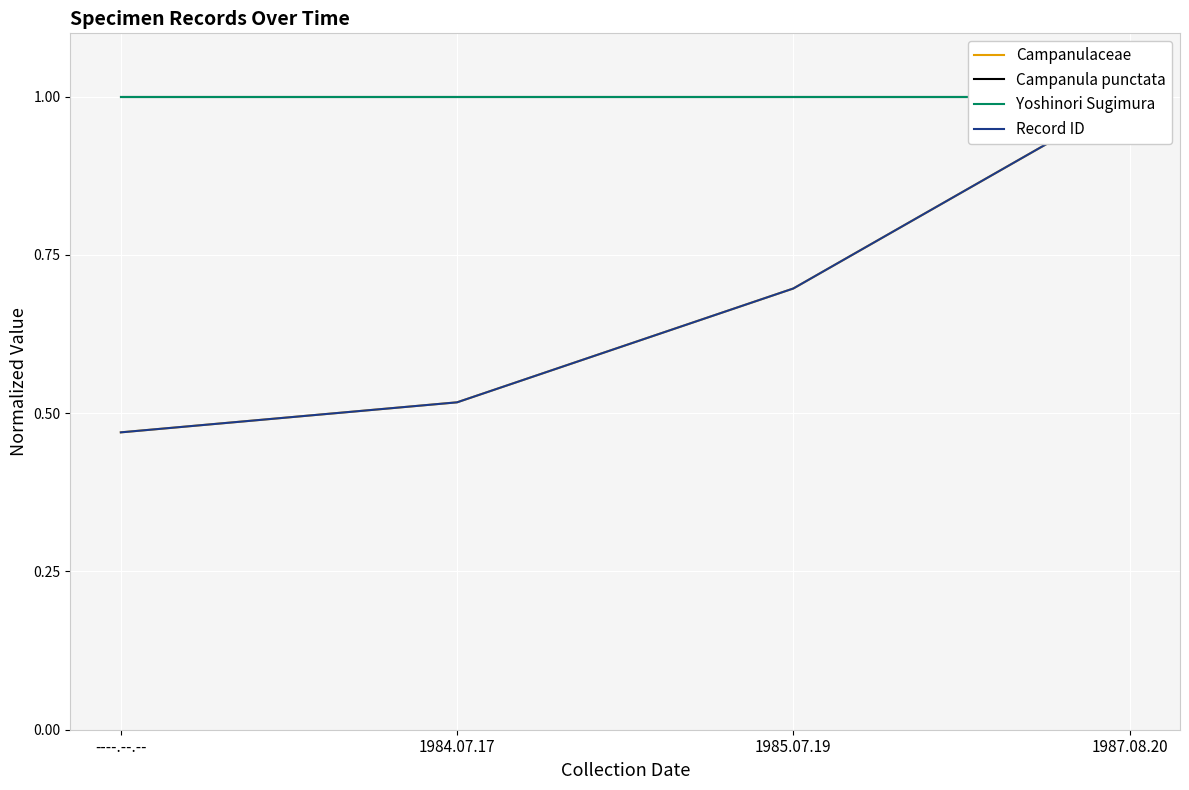

What is the average value of the Campanula punctata series?

1.0